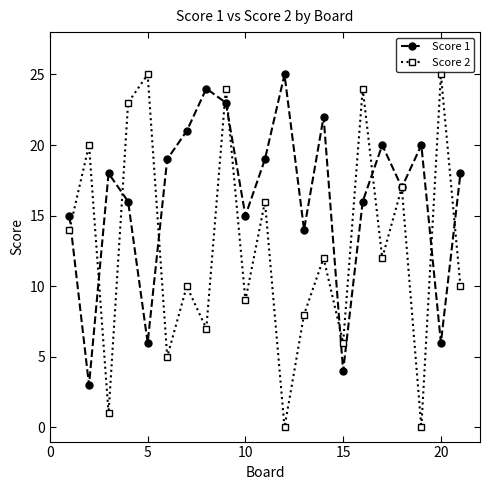

True or false: Score 1 has more than 1 points higher than both neighbors.

True